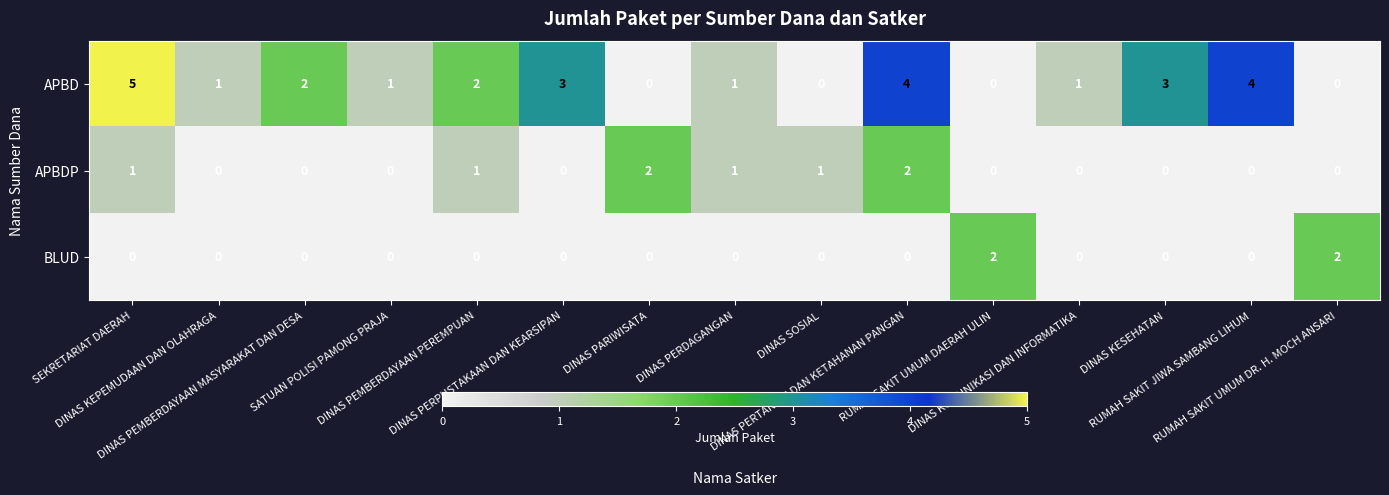

How many BLUD values are between 0 and 1?

13